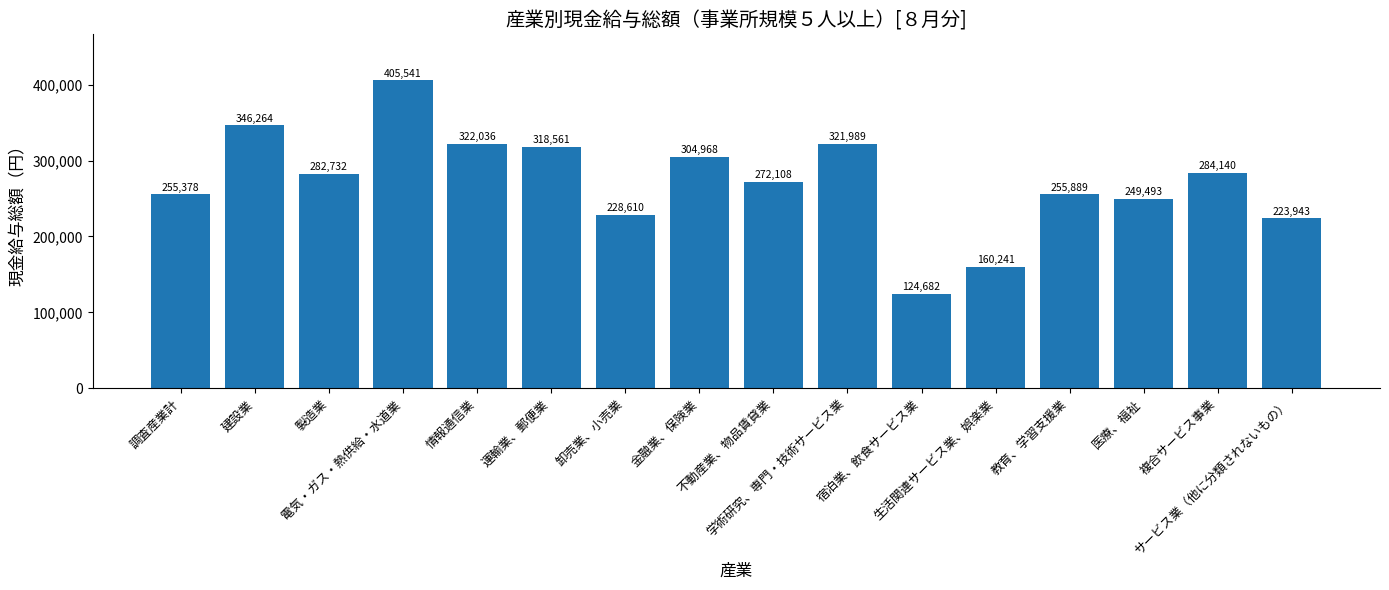

Reading right to left, what are all the values shown in this chart?

223943	284140	249493	255889	160241	124682	321989	272108	304968	228610	318561	322036	405541	282732	346264	255378